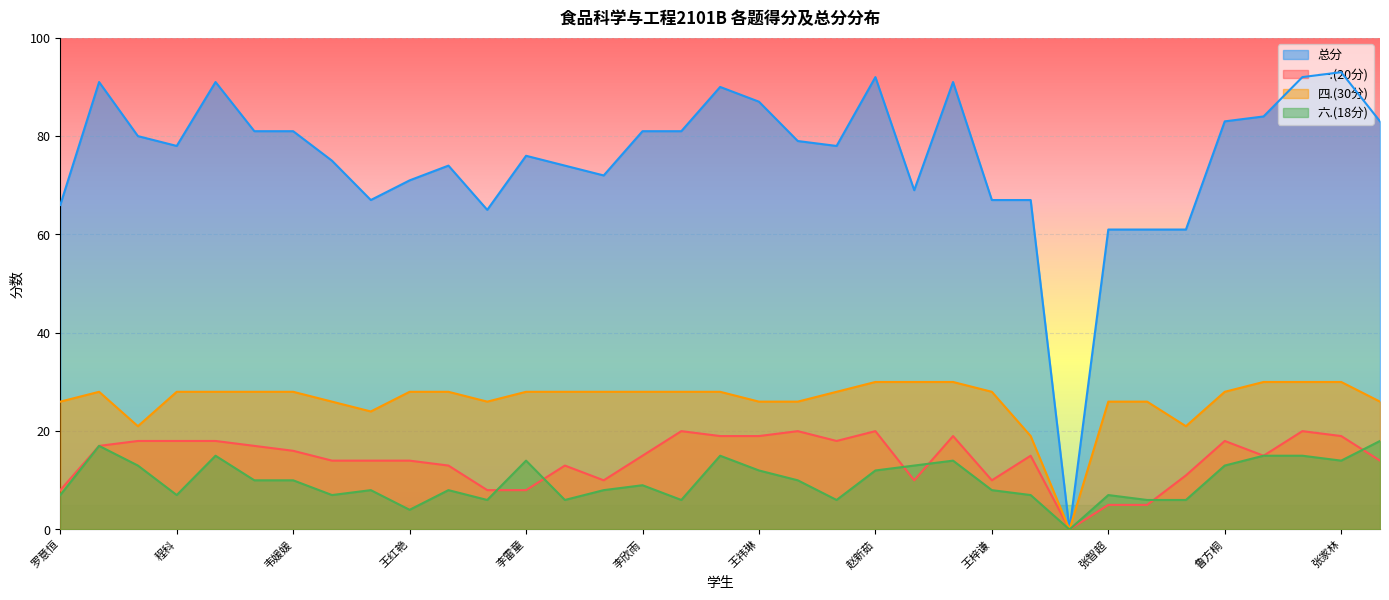

Where does the 六.(18分) series first go above 9?

李怡